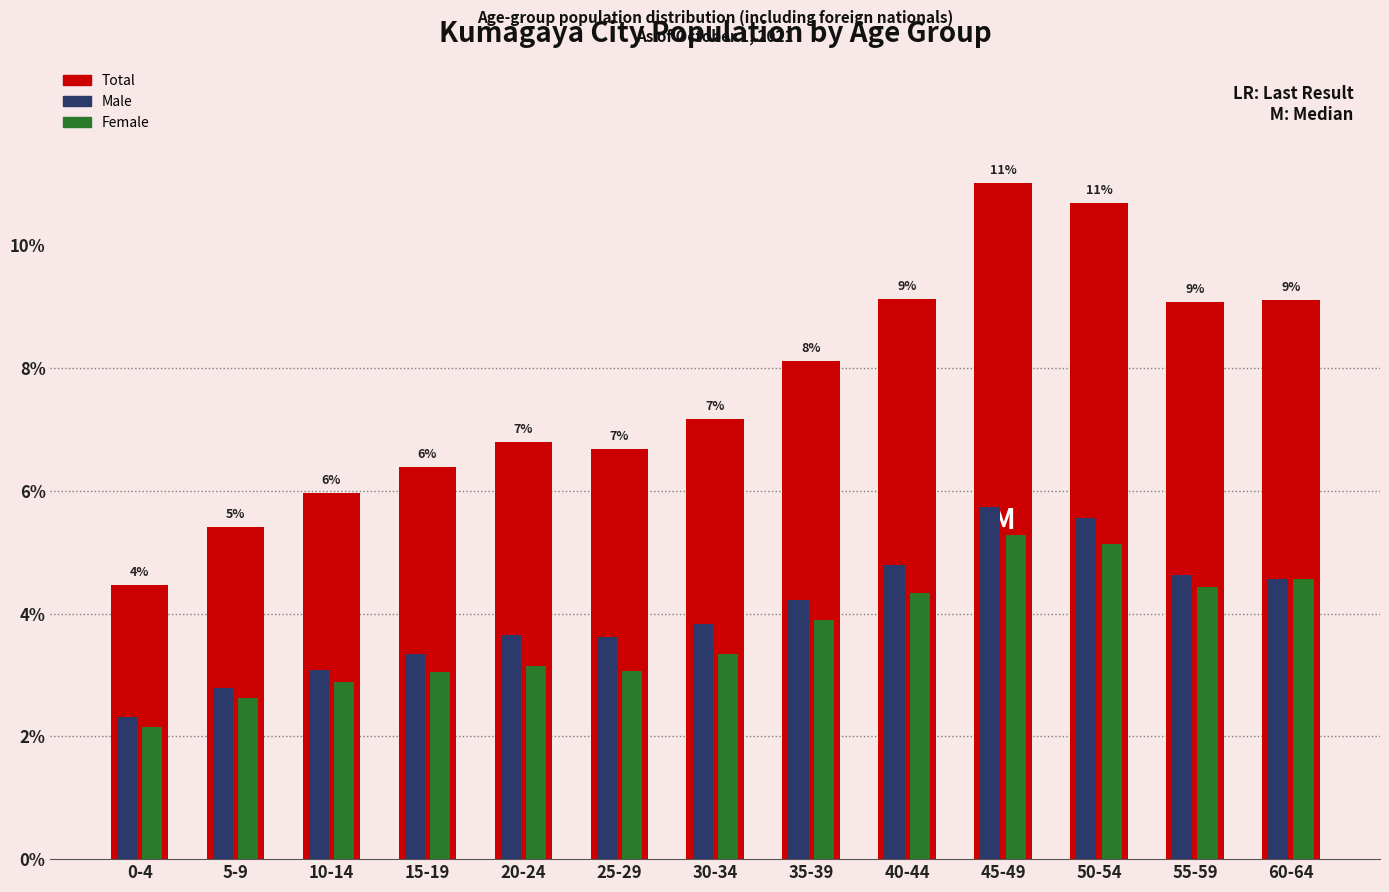

What is the sum of the Male values at 45-49 and 15-19?

9.1